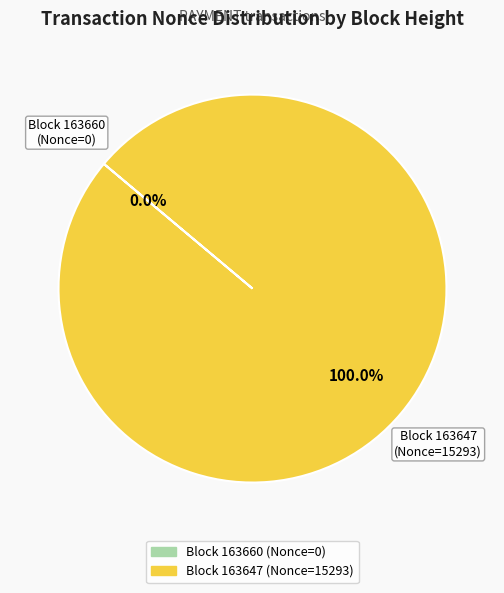

Rank the categories by value from lowest to highest.

163660, 163647